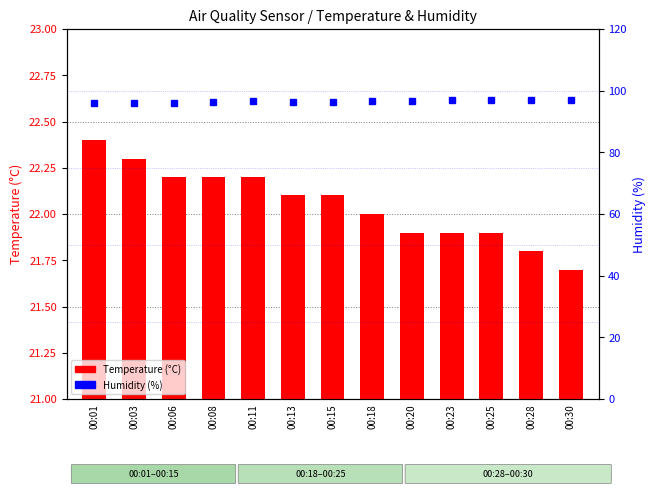

Reading left to right, list all the values displayed in this chart.

Temperature (°C): 00:01=22.4	00:03=22.3	00:06=22.2	00:08=22.2	00:11=22.2	00:13=22.1	00:15=22.1	00:18=22.0	00:20=21.9	00:23=21.9	00:25=21.9	00:28=21.8	00:30=21.7
Humidity (%): 00:01=96.0	00:03=95.9	00:06=95.9	00:08=96.4	00:11=96.5	00:13=96.2	00:15=96.4	00:18=96.6	00:20=96.8	00:23=97.0	00:25=97.1	00:28=97.0	00:30=97.0